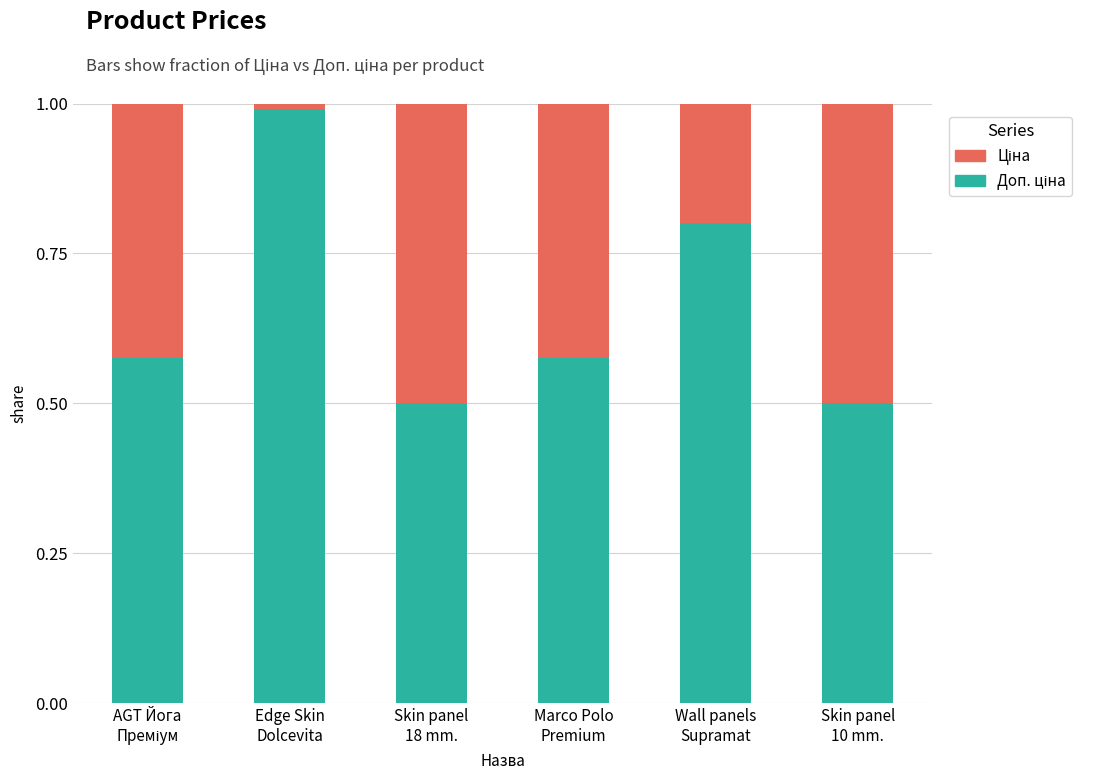

Count the number of categories in the chart.

6